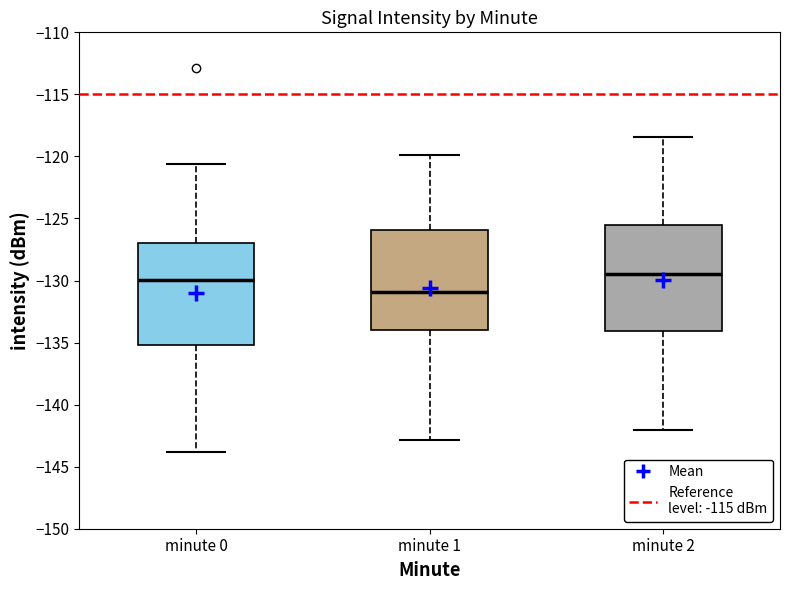

Which box has the lowest median line?

minute 1